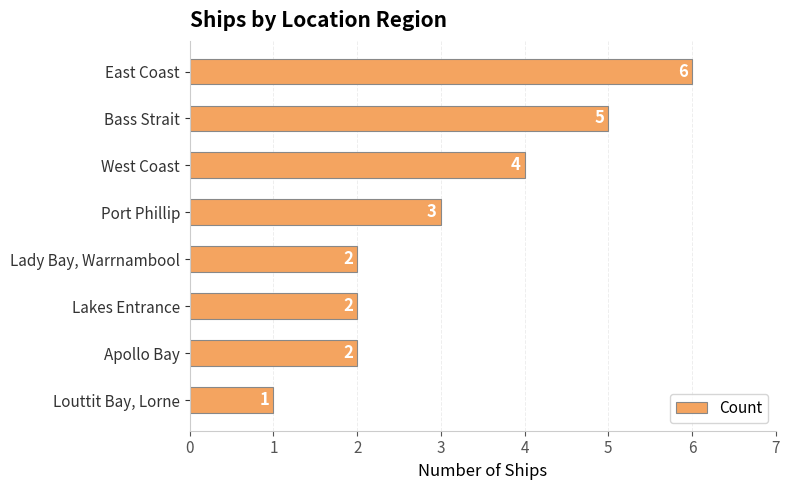

Reading top to bottom, transcribe all the data shown in this chart.

6	5	4	3	2	2	2	1